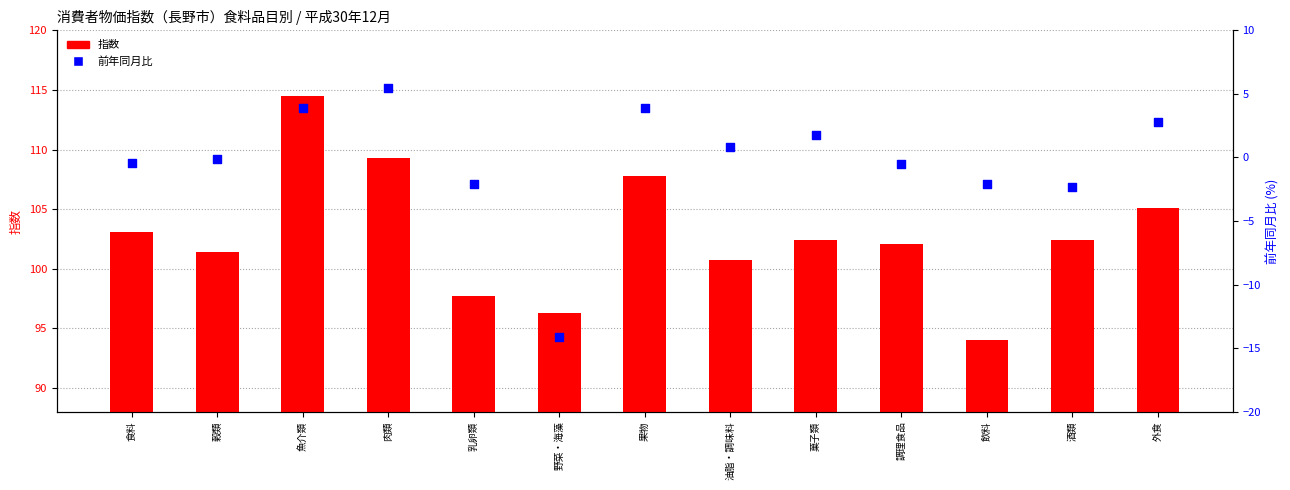

What are all the series names shown in the legend?

指数, 前年同月比